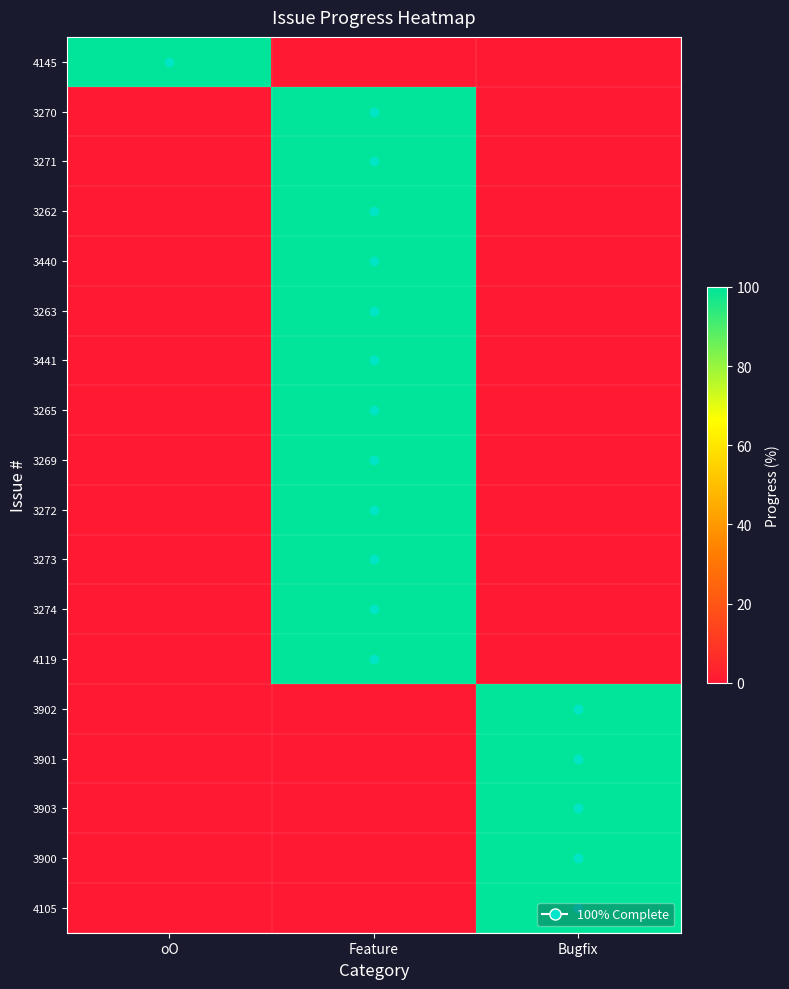

Which category has the highest value across all series?

oO